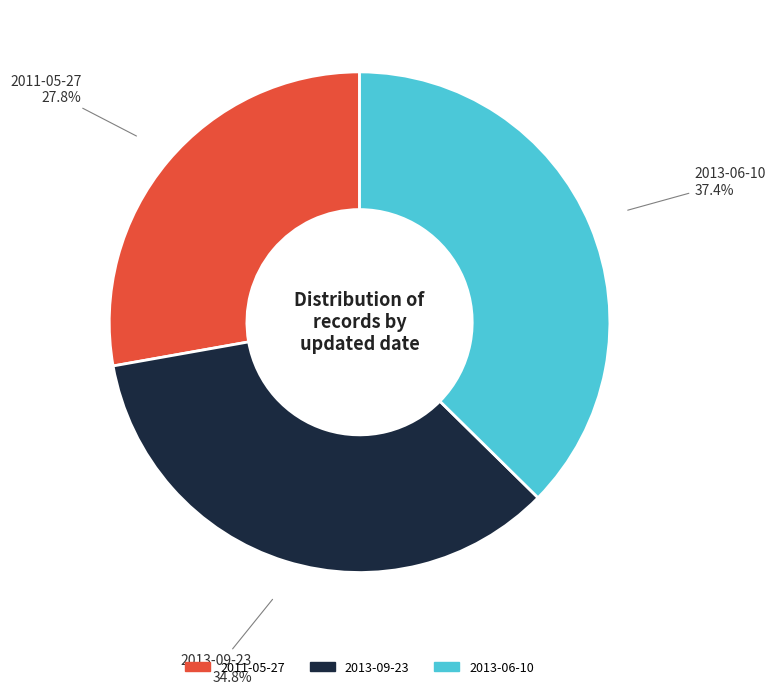

How many segments does this pie chart have?

3